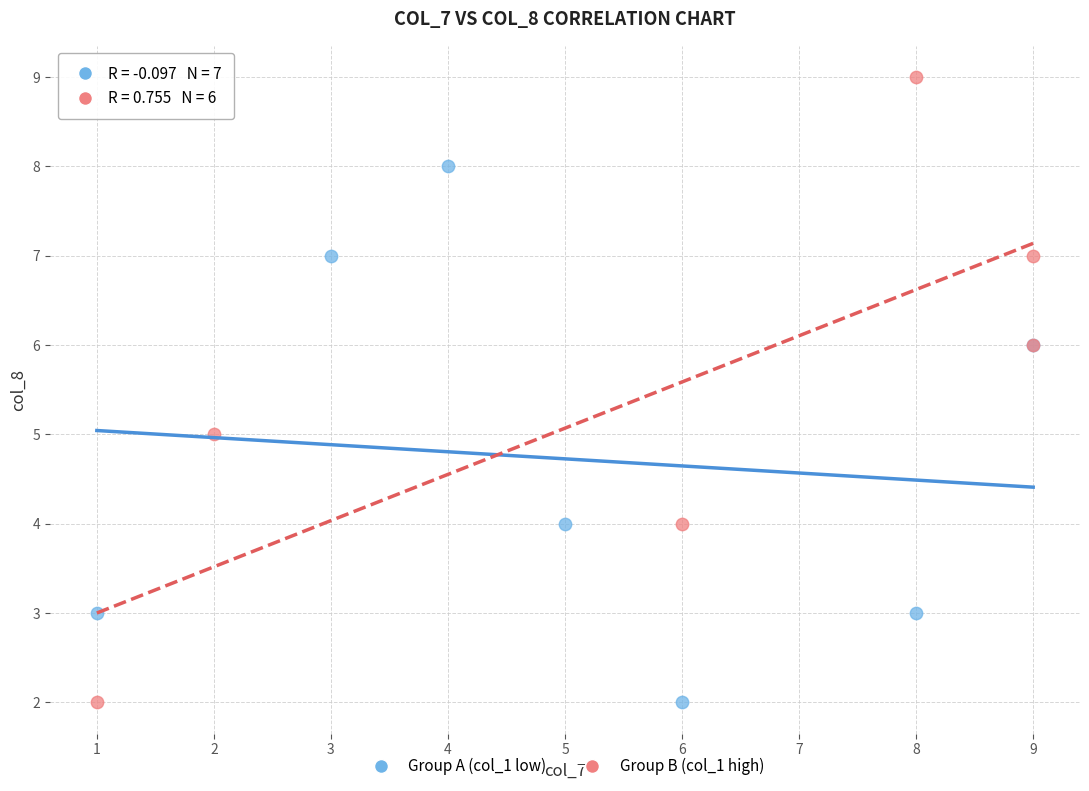

Which series contains the highest Y value?

Group B (col_1 high)